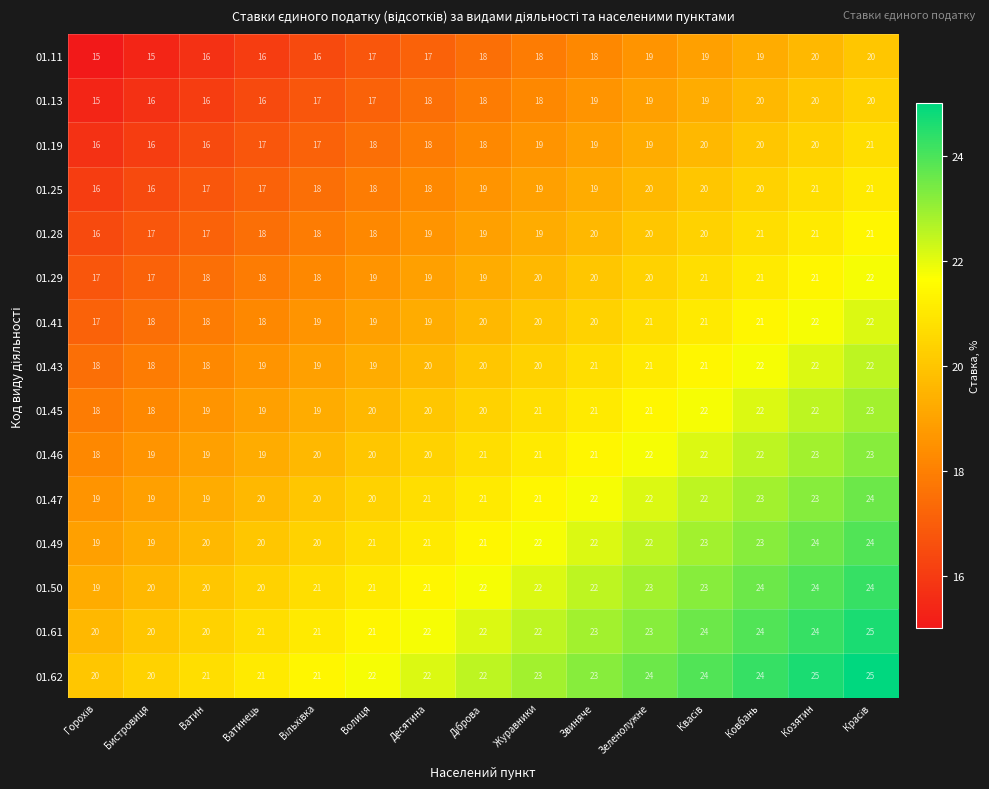

What is the spread (max minus min) of values at Журавники?

5